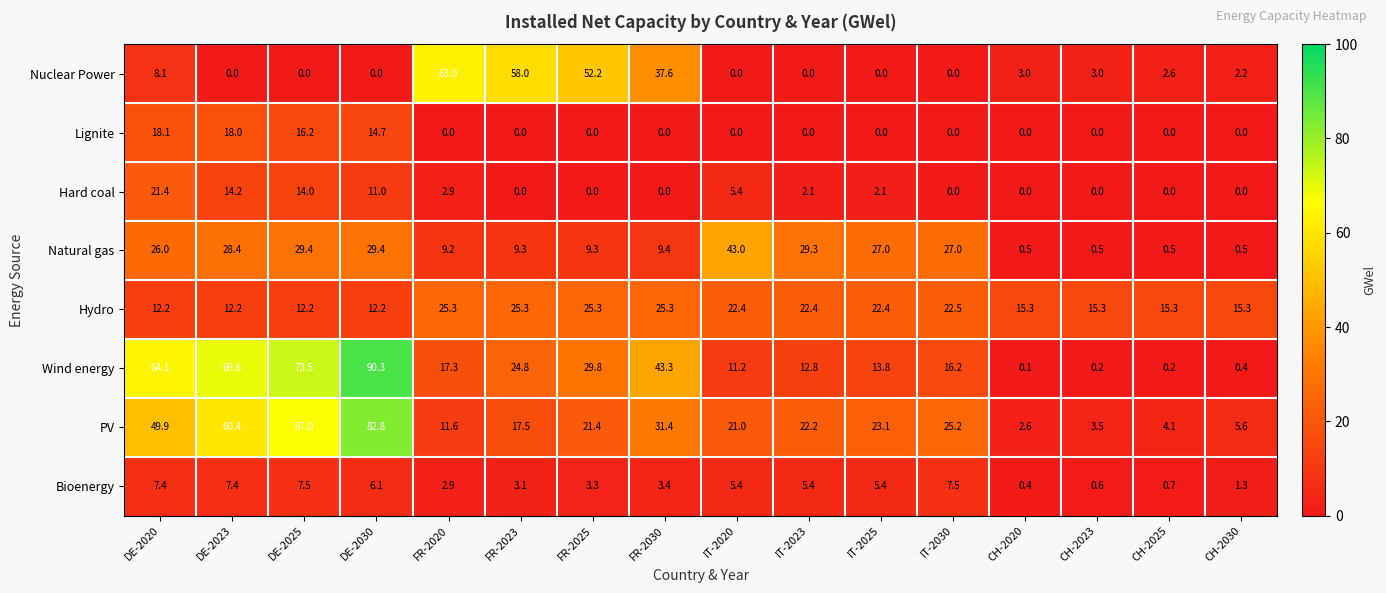

Which series has the largest total across all categories?

Wind energy